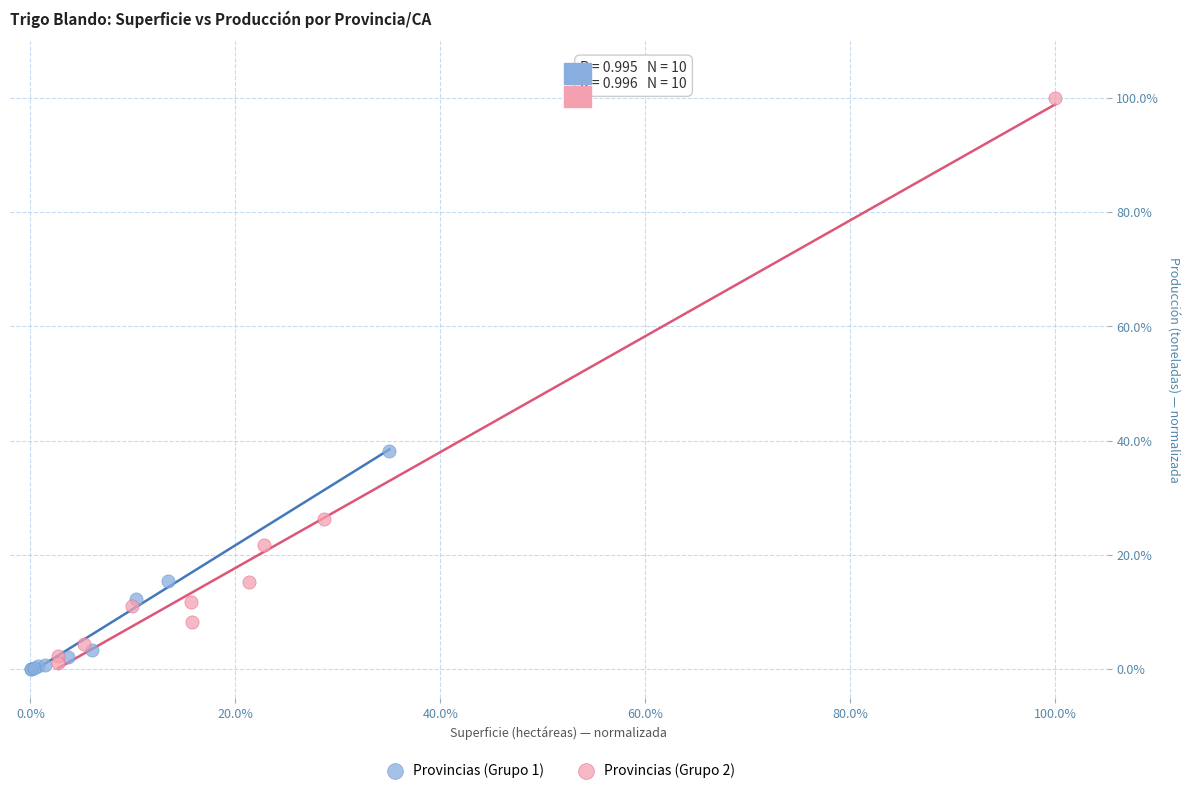

Which series reaches the minimum Y coordinate?

Provincias (Grupo 1)